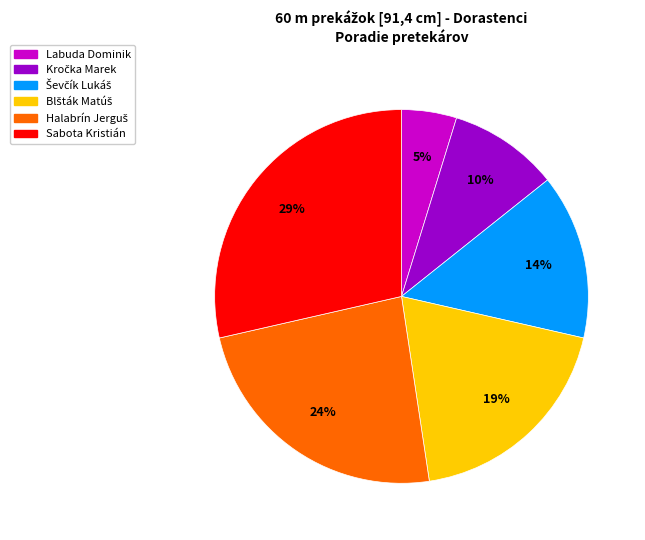

To the nearest percent, what is the difference between the largest and smallest slice percentages?

24%